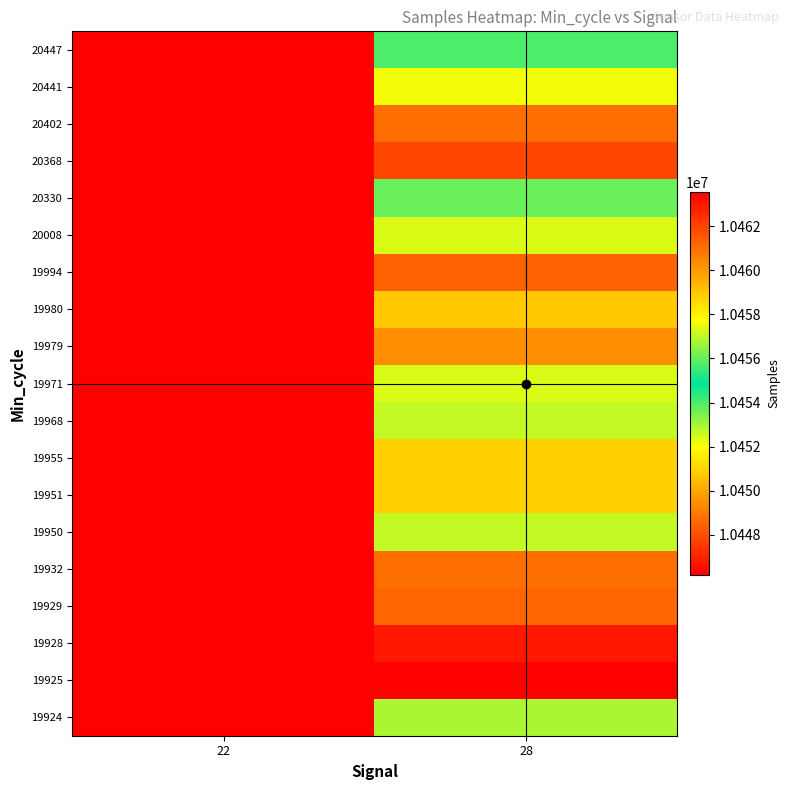

How many data points does each series have?

2